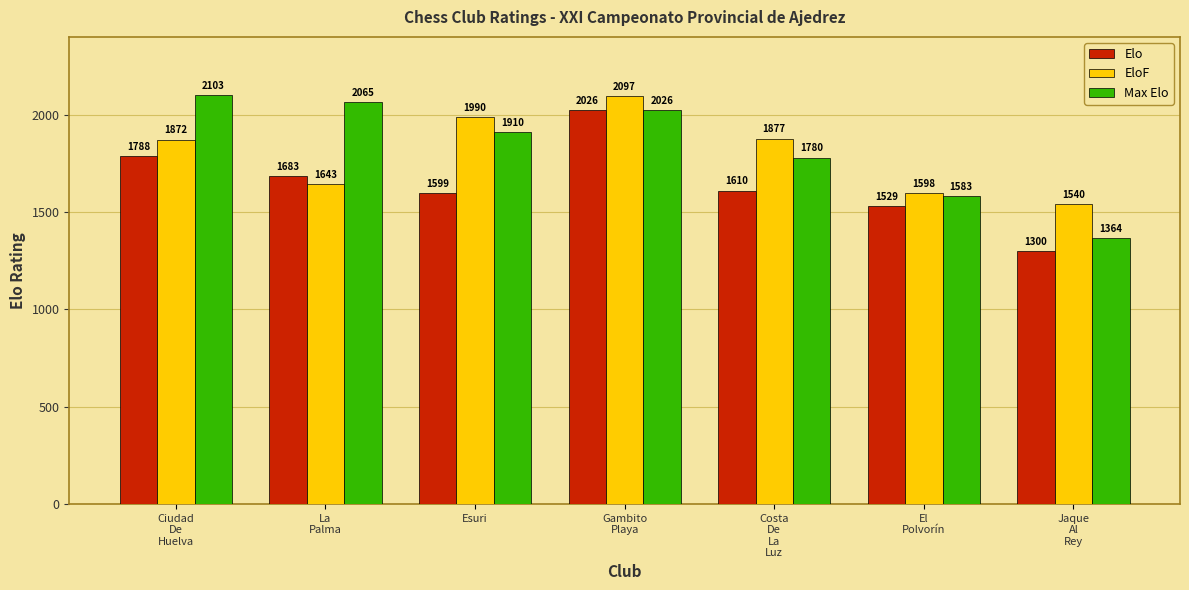

Reading left to right, what are all the values shown in this chart?

Elo: Ciudad
De
Huelva=1788	La
Palma=1683	Esuri=1599	Gambito
Playa=2026	Costa
De
La
Luz=1610	El
Polvorín=1529	Jaque
Al
Rey=1300
EloF: Ciudad
De
Huelva=1872	La
Palma=1643	Esuri=1990	Gambito
Playa=2097	Costa
De
La
Luz=1877	El
Polvorín=1598	Jaque
Al
Rey=1540
Max Elo: Ciudad
De
Huelva=2103	La
Palma=2065	Esuri=1910	Gambito
Playa=2026	Costa
De
La
Luz=1780	El
Polvorín=1583	Jaque
Al
Rey=1364